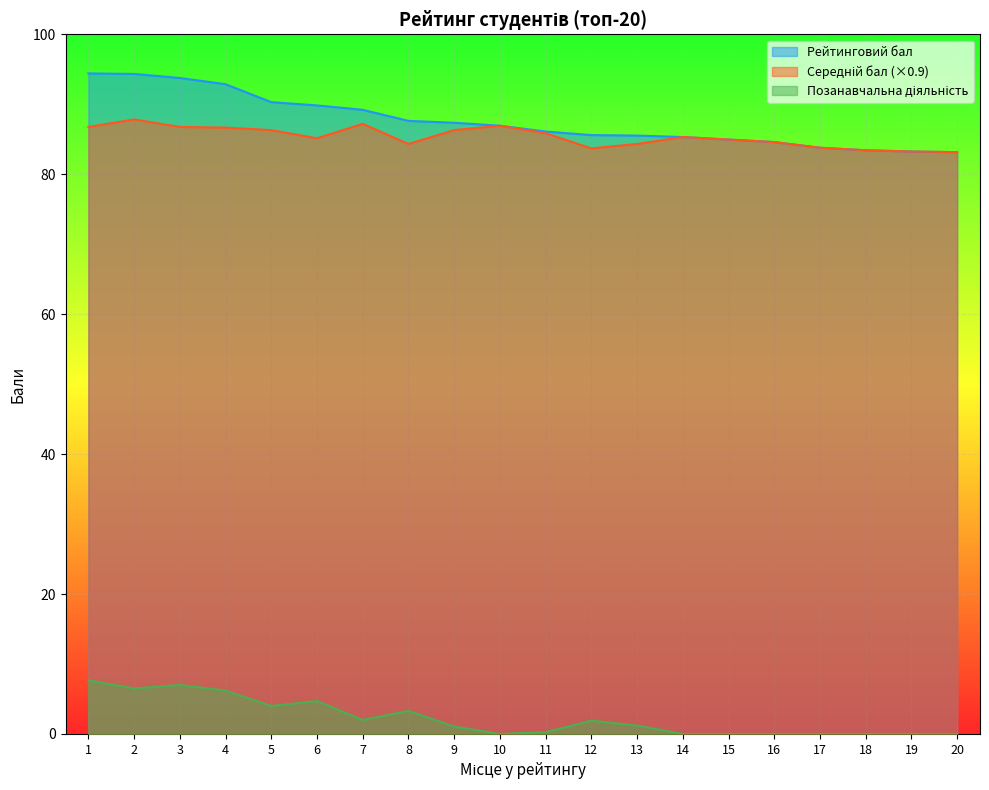

Which series has the widest spread of values?

Рейтинговий бал